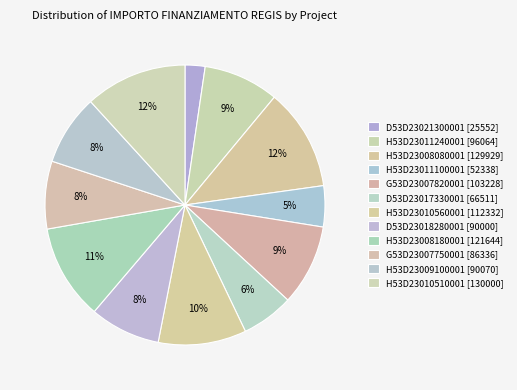

To the nearest percent, what is the combined percentage of H53D23009100001 and H53D23010560001?

18%